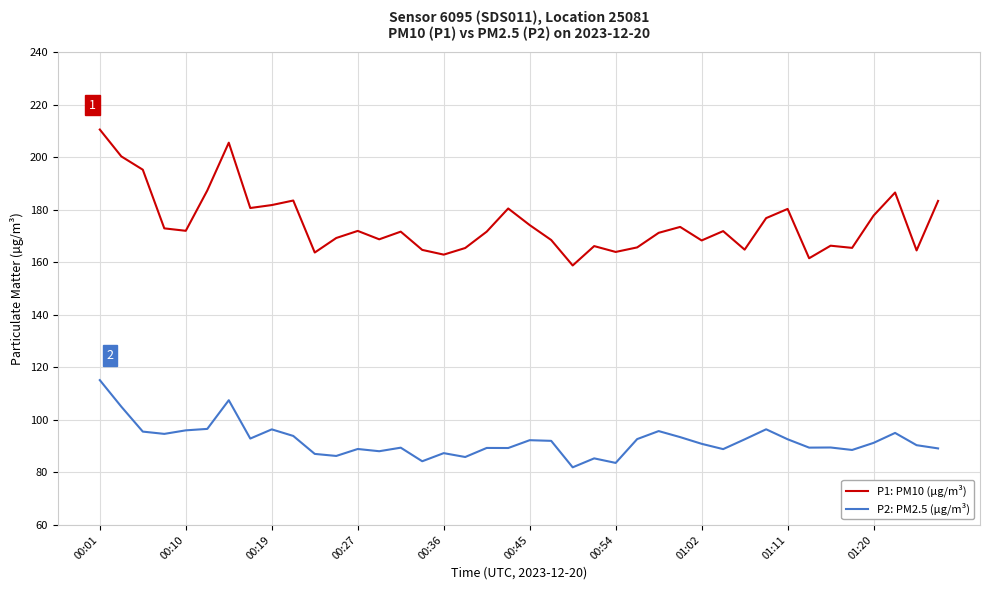

Which series has the largest total across all categories?

P1: PM10 (µg/m³)